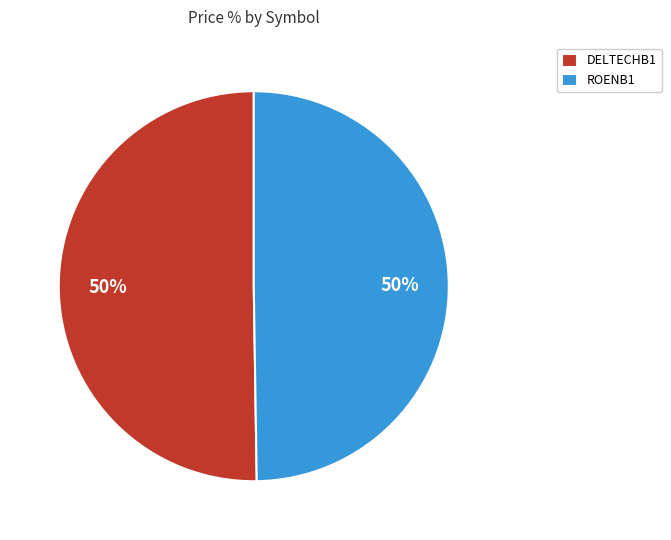

True or false: ROENB1 accounts for 64% of the total.

False